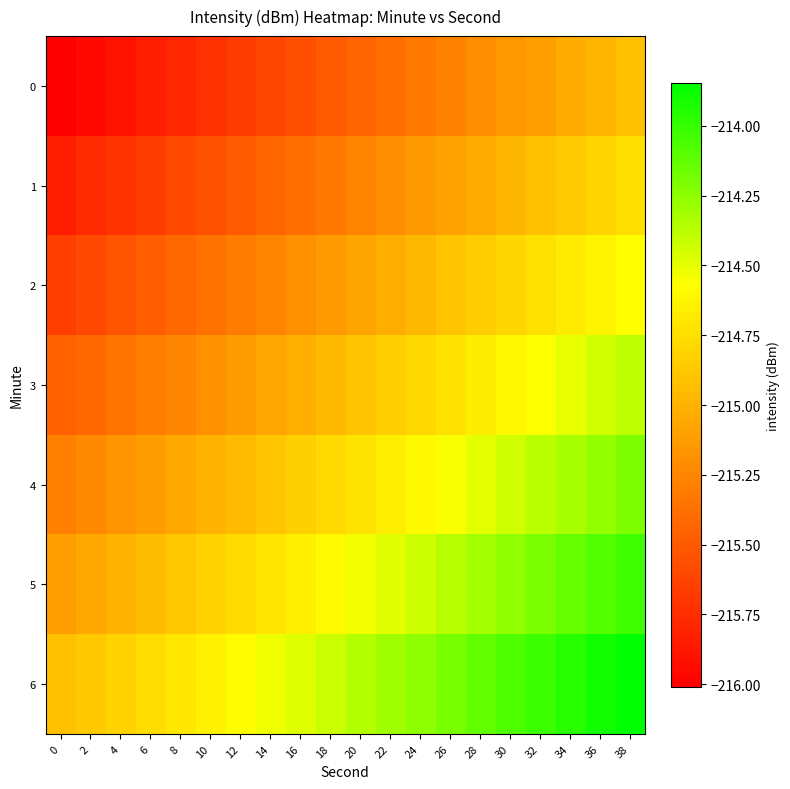

Rank the series by their maximum value, from lowest to highest.

0, 1, 2, 3, 4, 5, 6